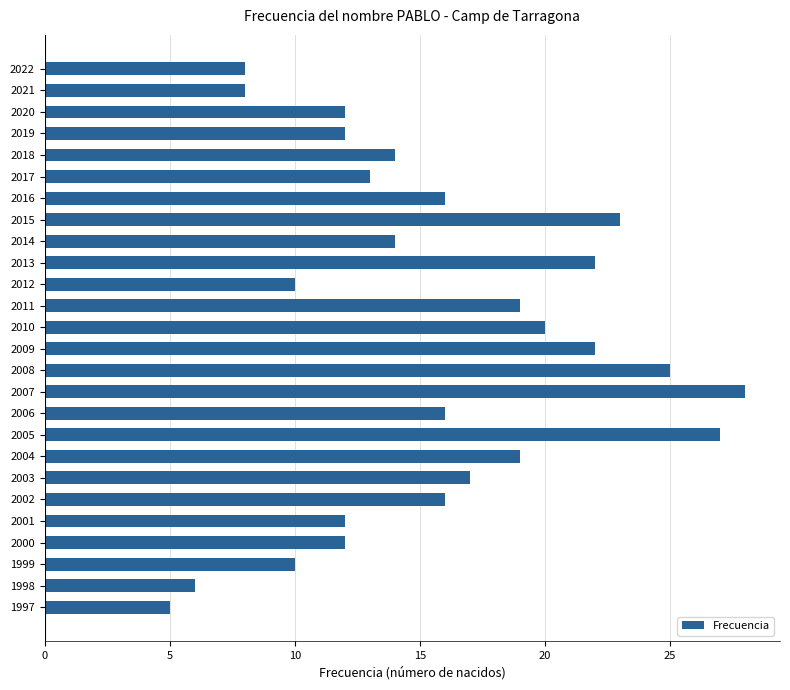

Approximately how many times larger is the value at 2004 compared to 2014?

1.4